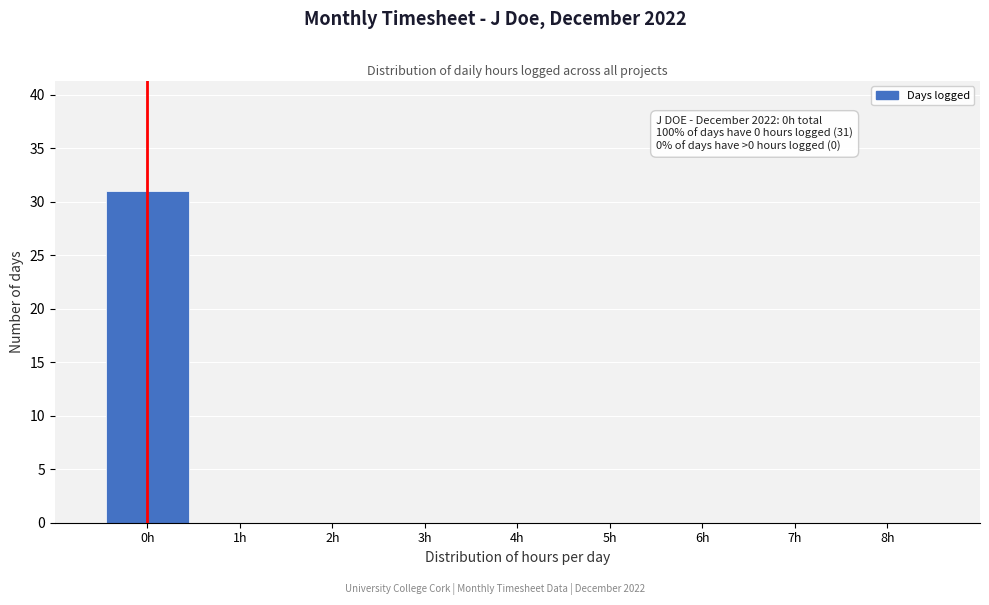

Over which range of the x-axis is the bar tallest?

-0.5 to 0.5